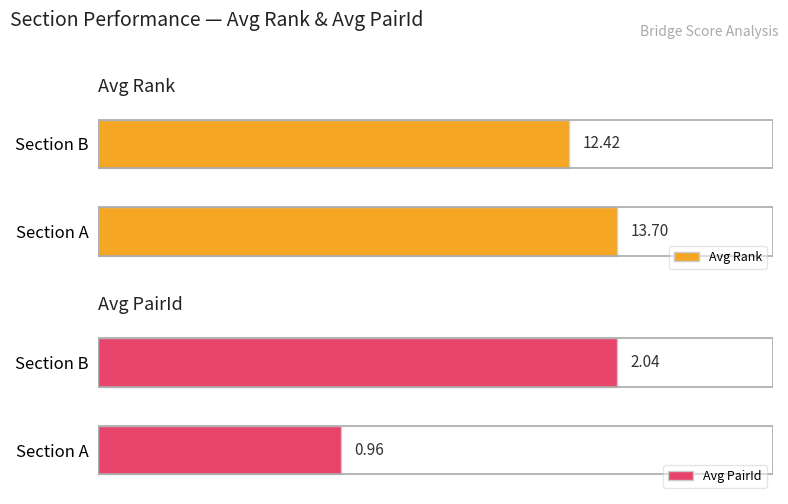

Which category has the lowest value in the Avg PairId series?

Section A